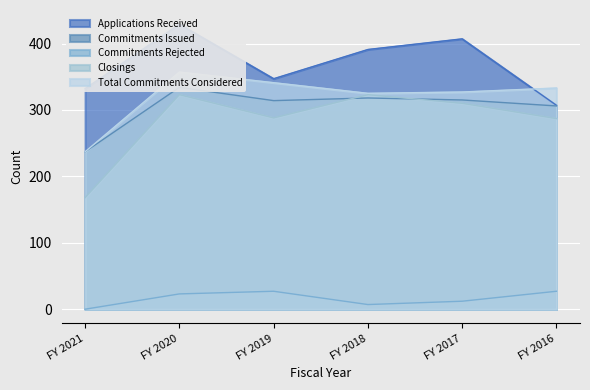

Which category has the highest value across all series?

FY 2020